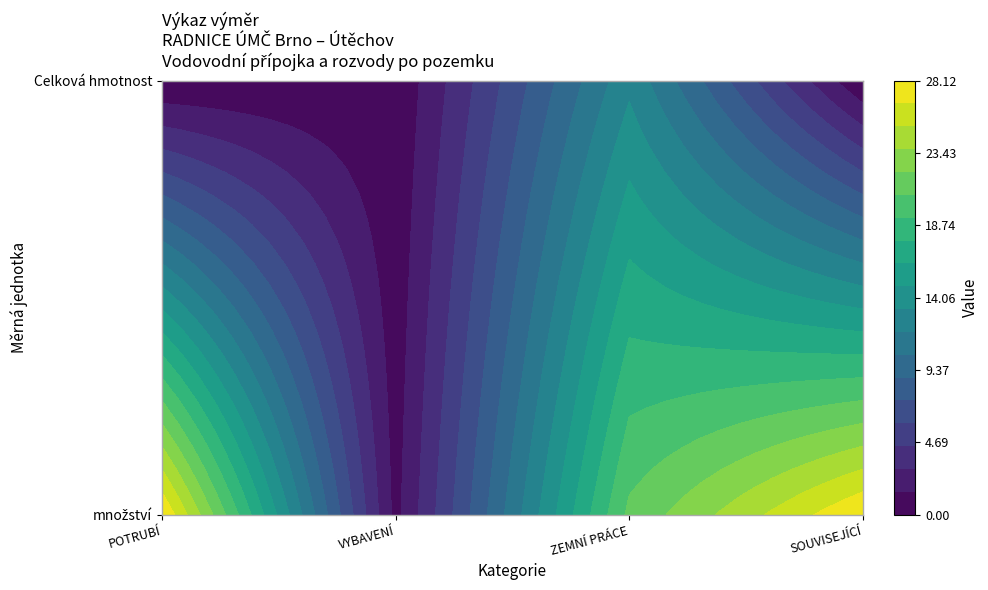

The ZEMNÍ PRÁCE series shows 21.1 at 0. True or false?

True